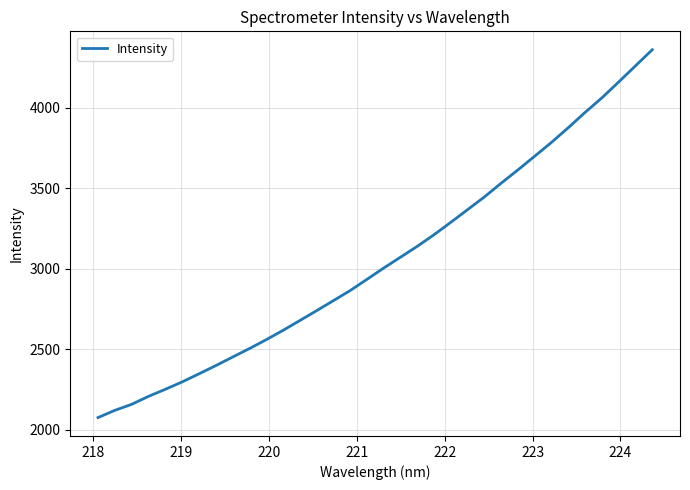

What is the maximum value shown in the chart?

4360.2